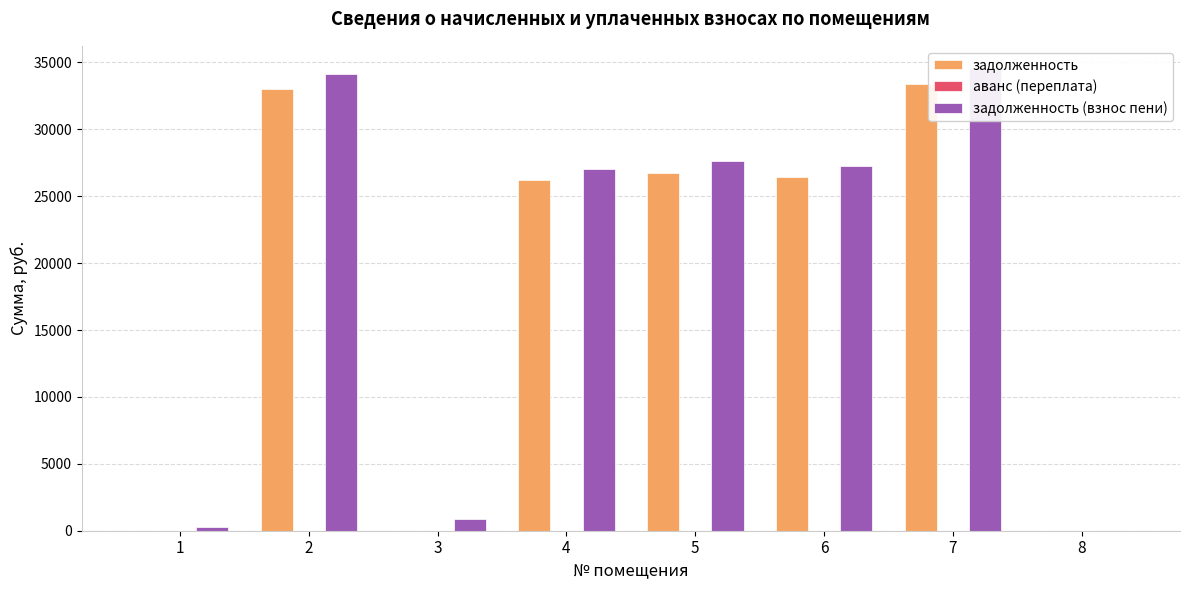

What are all the series names shown in the legend?

задолженность, аванс (переплата), задолженность (взнос пени)